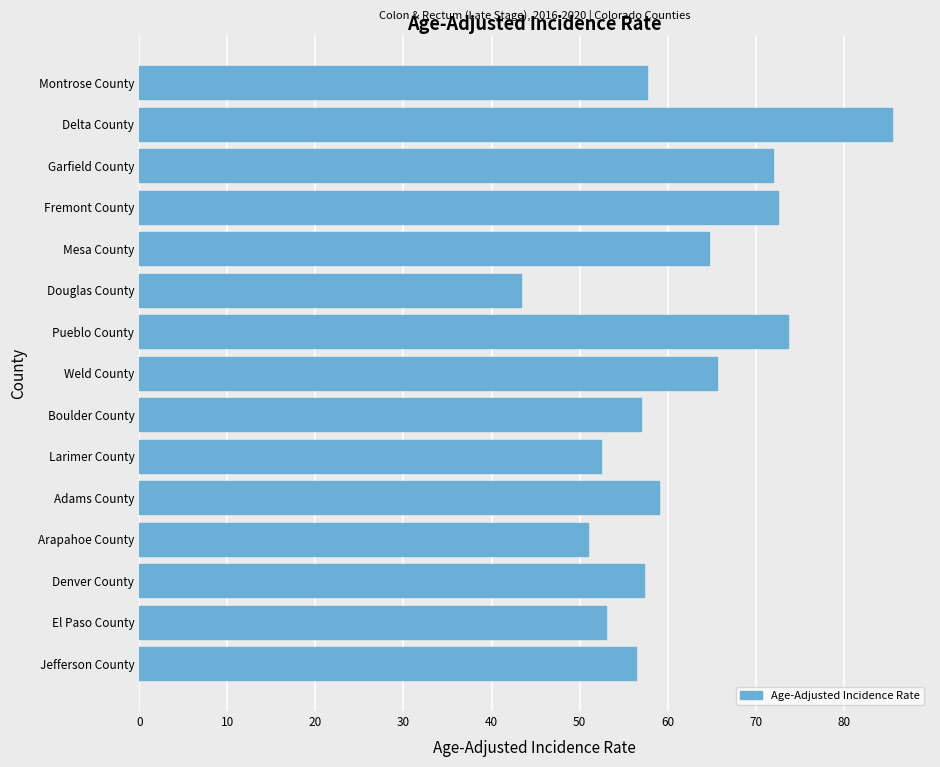

What is the minimum value shown in the chart?

43.3